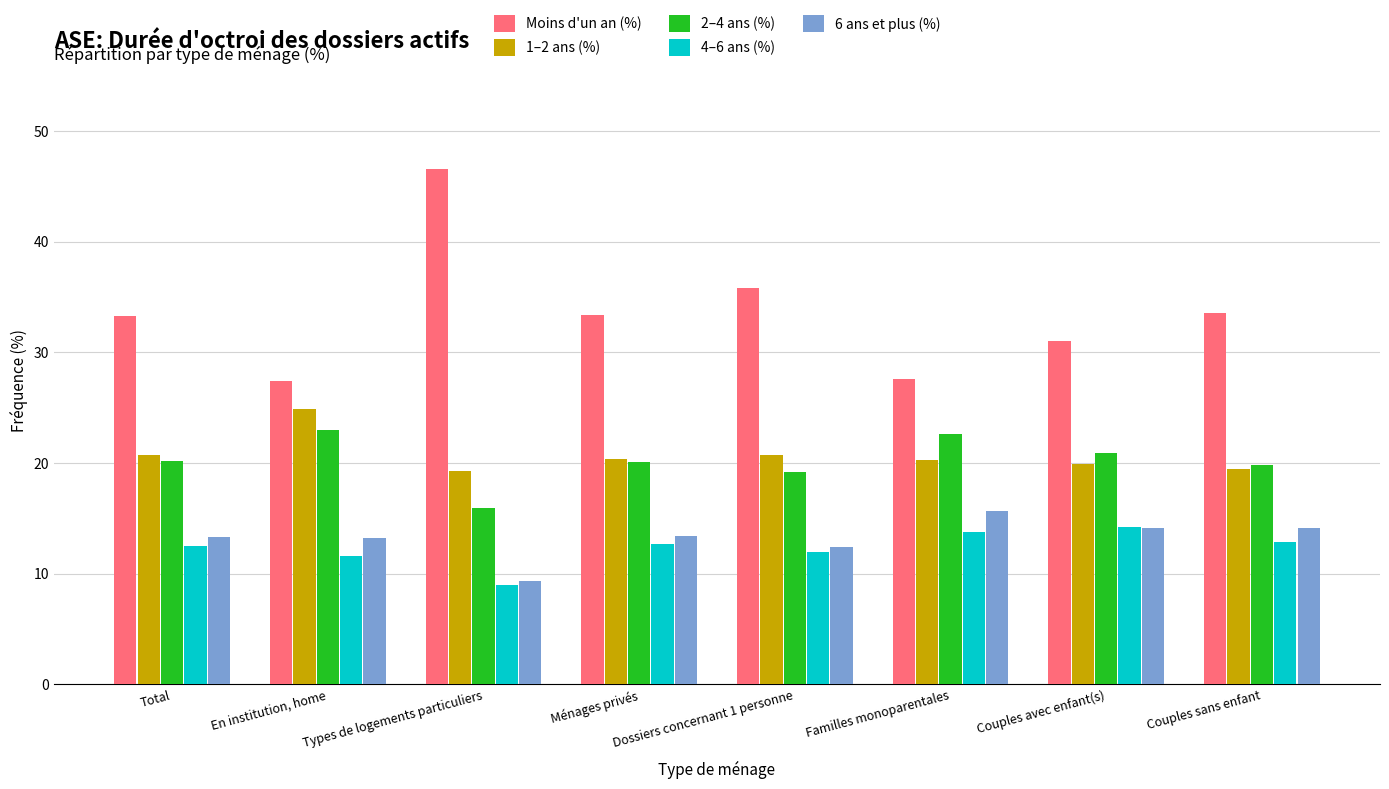

What is the difference between the maximum and minimum values in the 6 ans et plus (%) series?

6.4